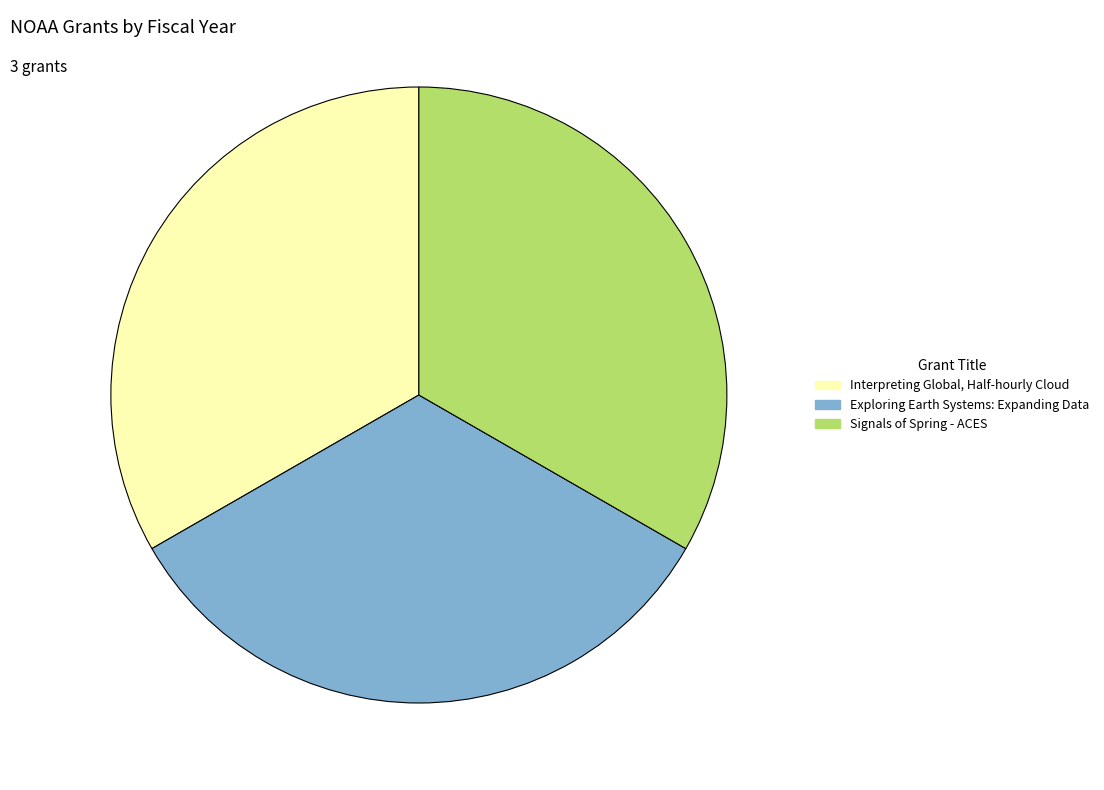

Combined, do Interpreting Global, Half-hourly Cloud and Signals of Spring - ACES account for over 50%?

Yes